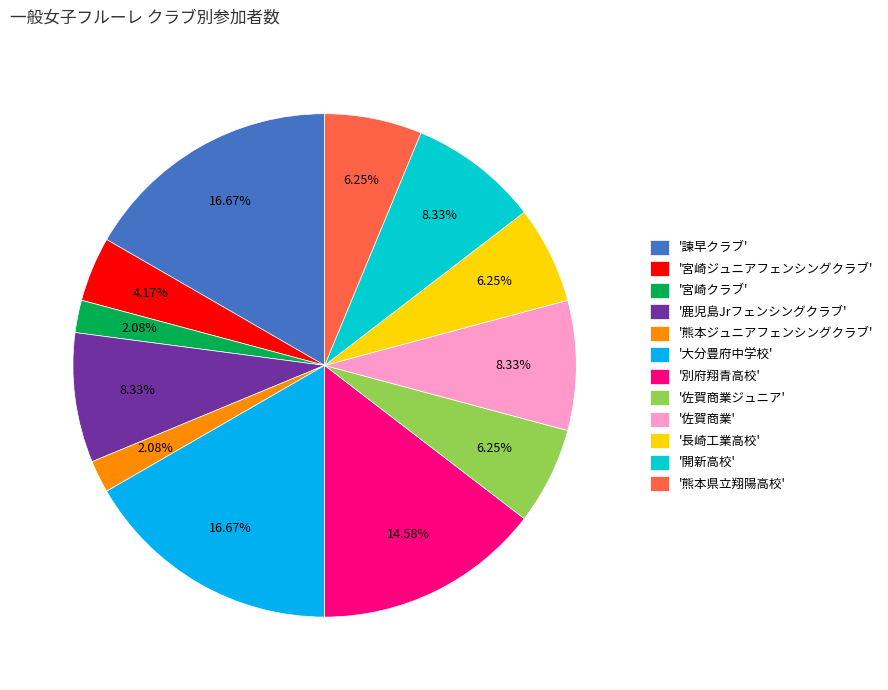

Between '佐賀商業' and '熊本県立翔陽高校', which is larger?

'佐賀商業'